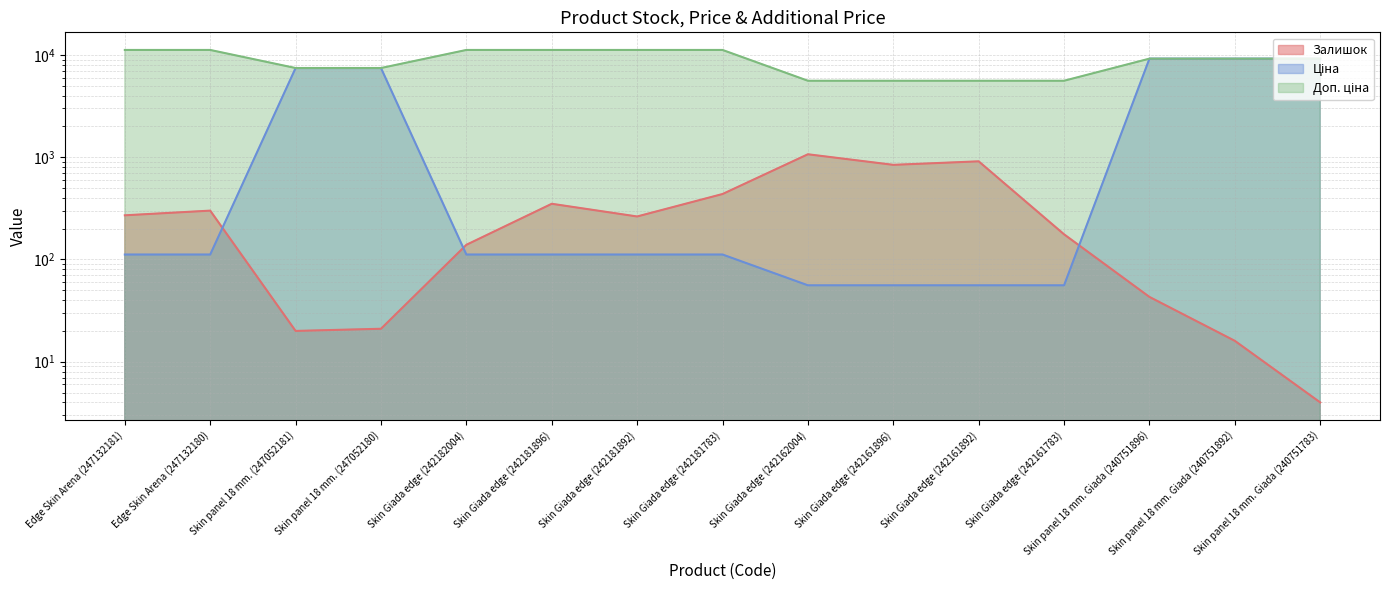

True or false: Ціна has a value of 76.8 at Skin Giada edge (242181896).

False